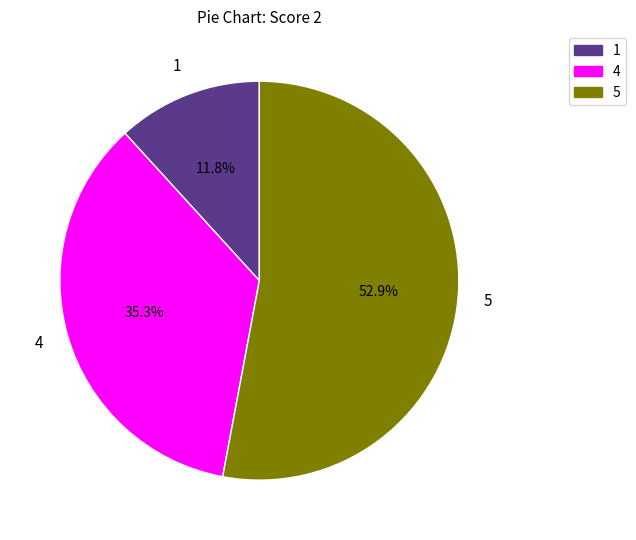

To the nearest percent, what percentage of the pie is 4?

35%